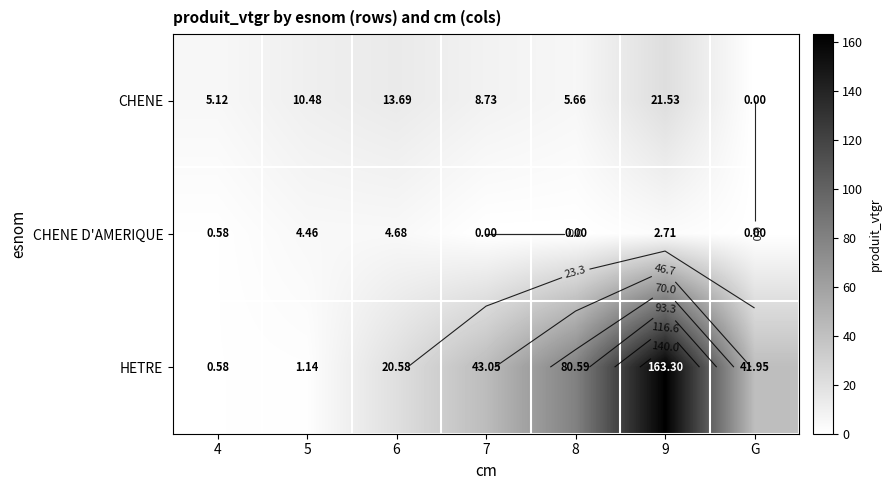

What is the minimum value for HETRE?

0.6